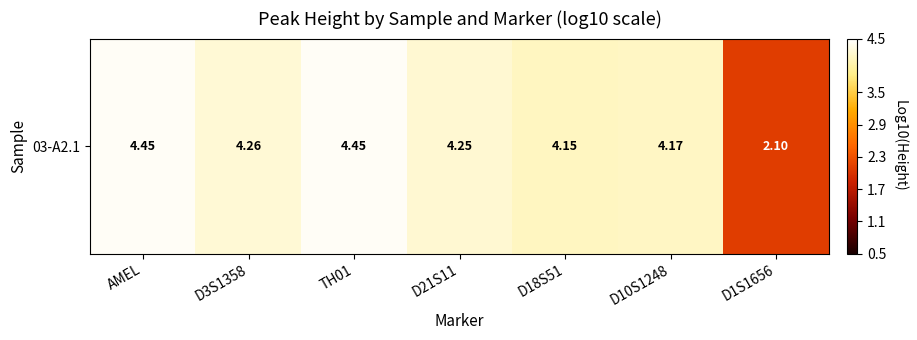

What is the smallest value displayed?

2.1